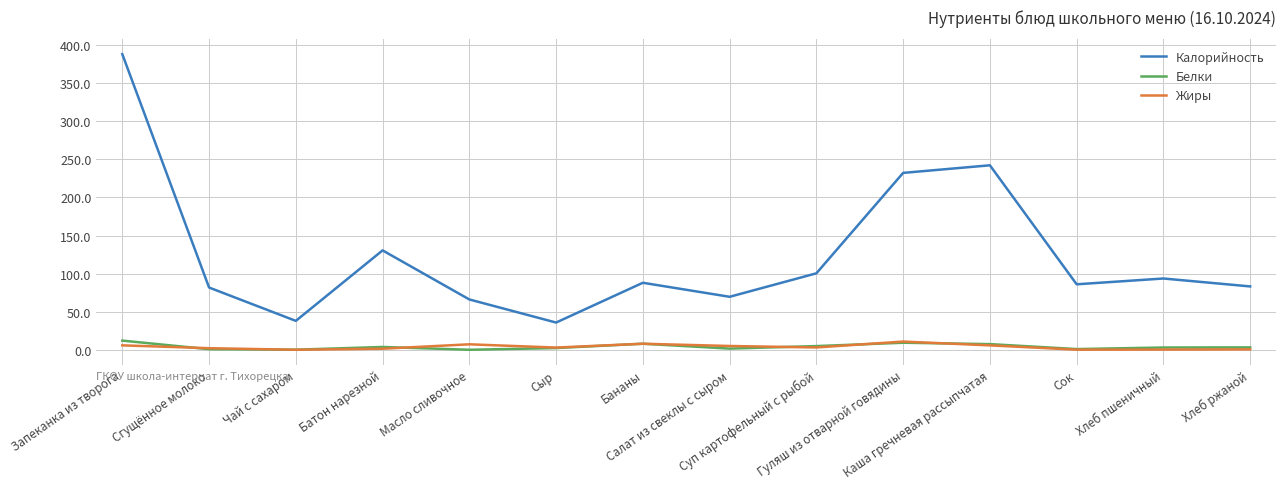

Which category has the highest value in the Калорийность series?

Запеканка из творога